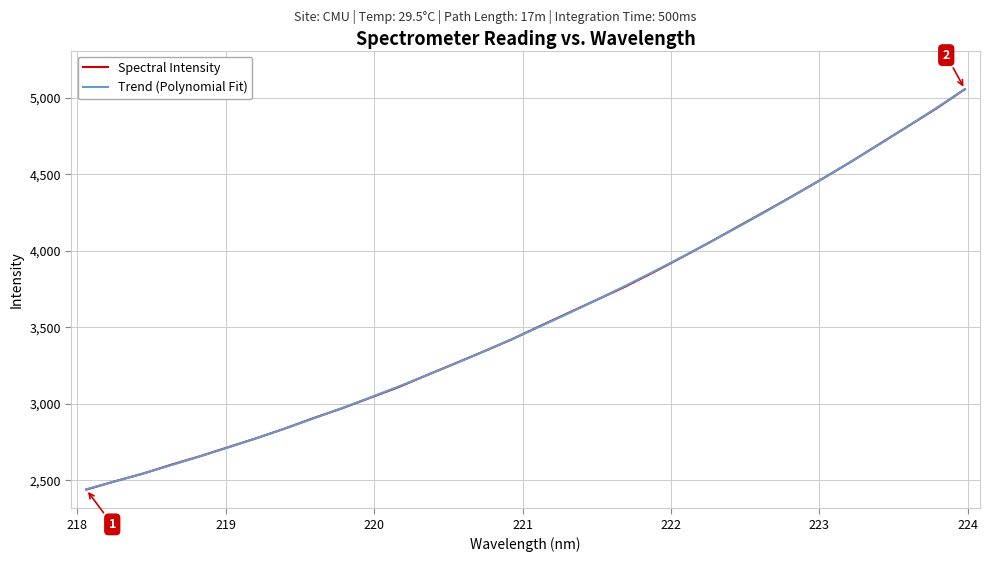

True or false: Trend (Polynomial Fit) has more than 0 interior local peaks.

False